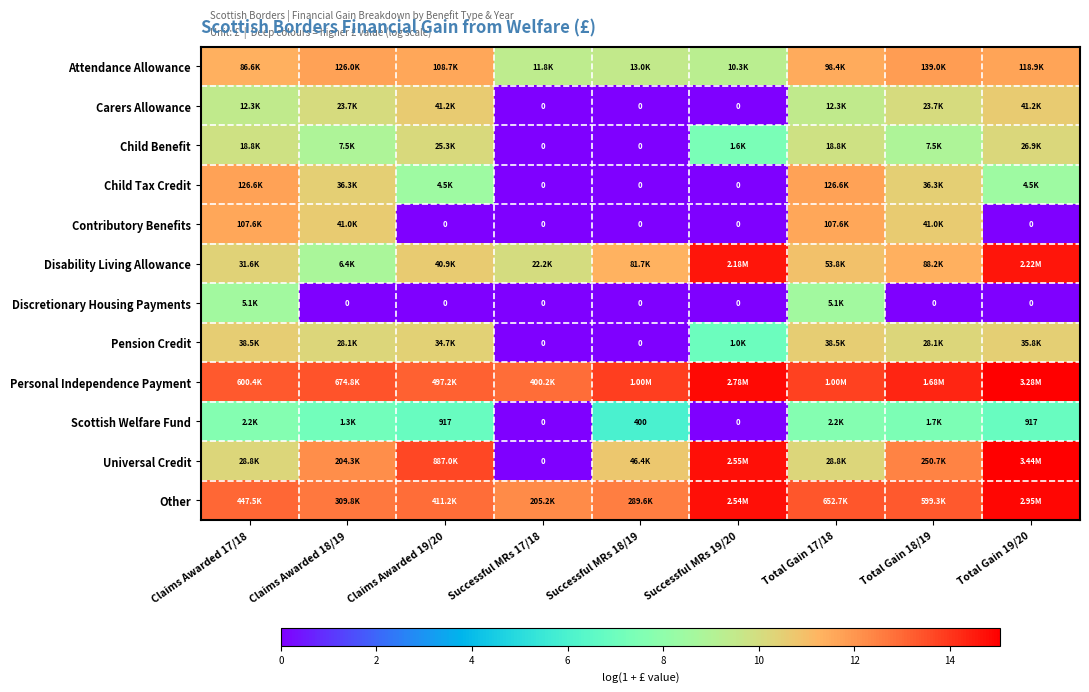

At which category is the sum across all series the highest?

Total Gain 17/18